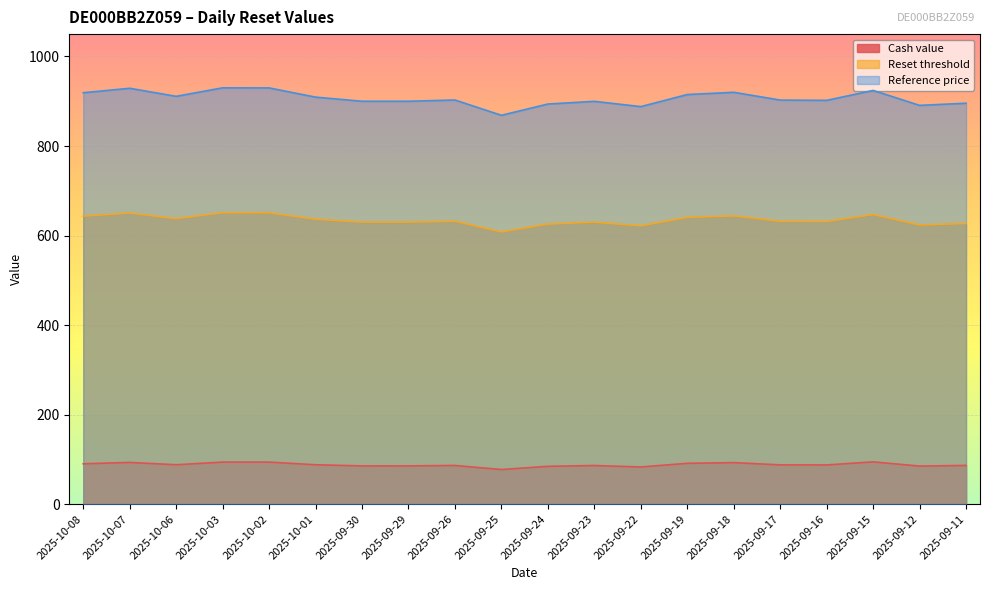

What is the total value across all series at 2025-10-06?

1636.6